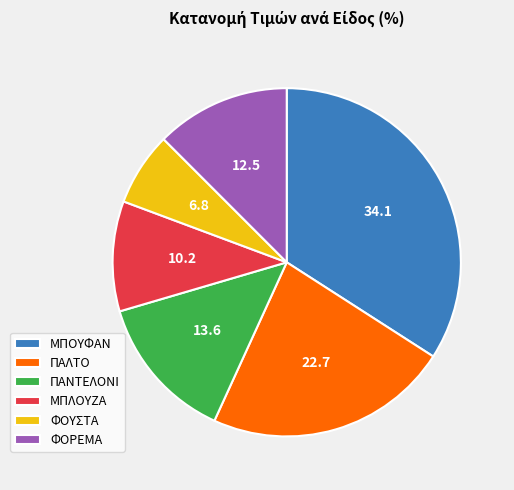

Which category has the smallest portion of the pie?

ΦΟΥΣΤΑ